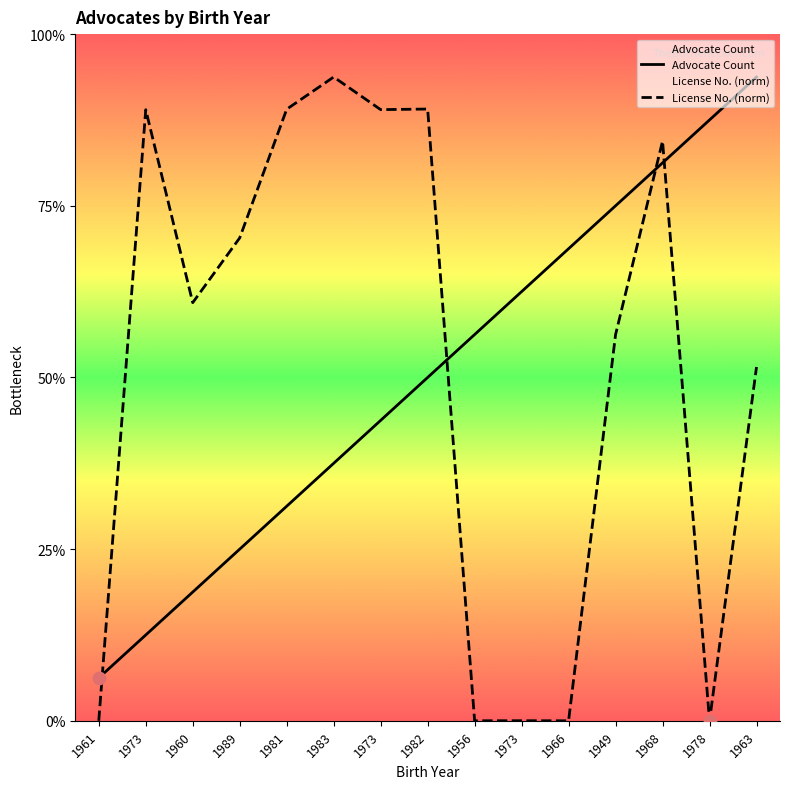

Which series has the largest total across all categories?

License No. (norm)